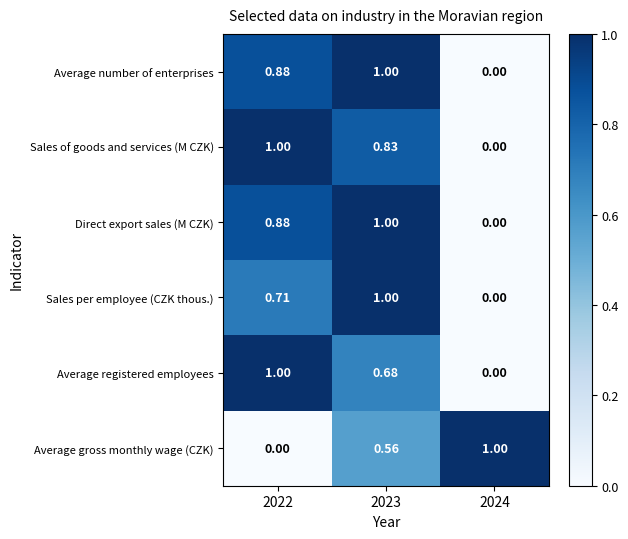

Is the value of Sales of goods and services (M CZK) at 2023 greater than the value of Sales per employee (CZK thous.) at 2023?

No